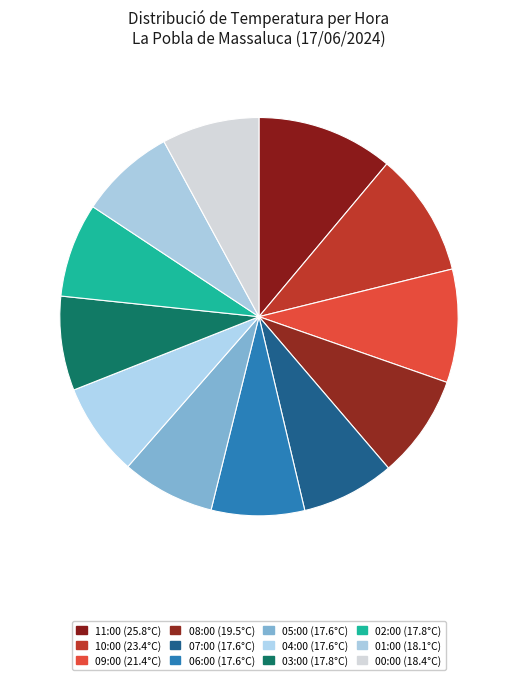

Does 08:00 account for over 50% of the chart?

No